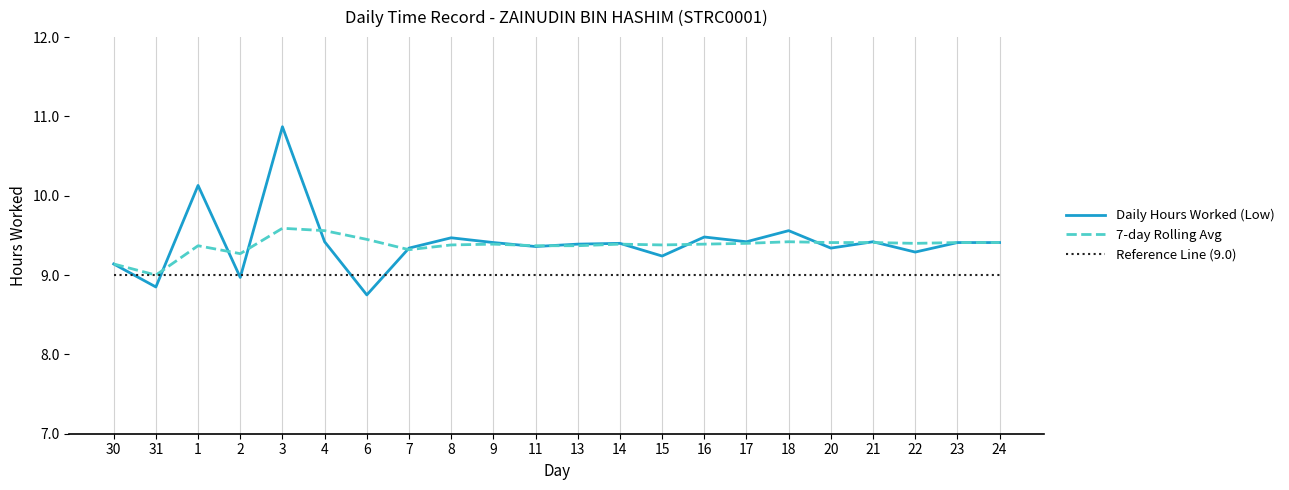

List the series in order of their peak value, highest first.

Daily Hours Worked (Low), 7-day Rolling Avg, Reference Line (9.0)